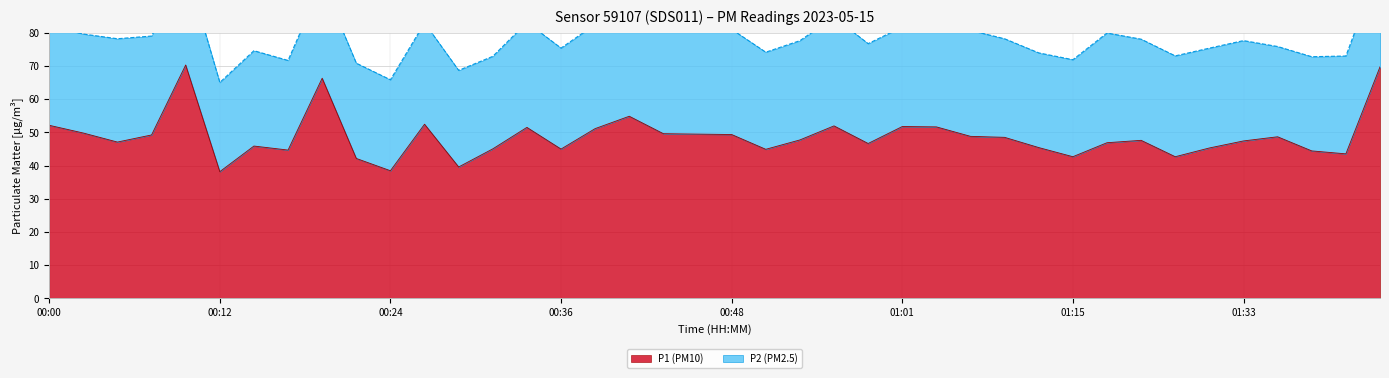

The value at 00:12 is 38.2. True or false?

True